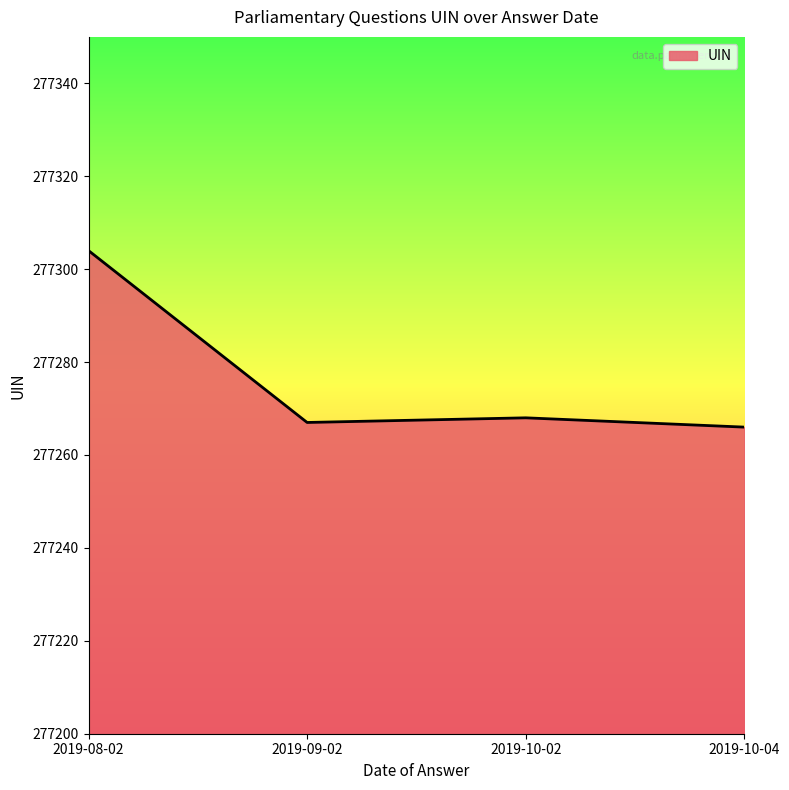

What is the minimum value shown in the chart?

277266